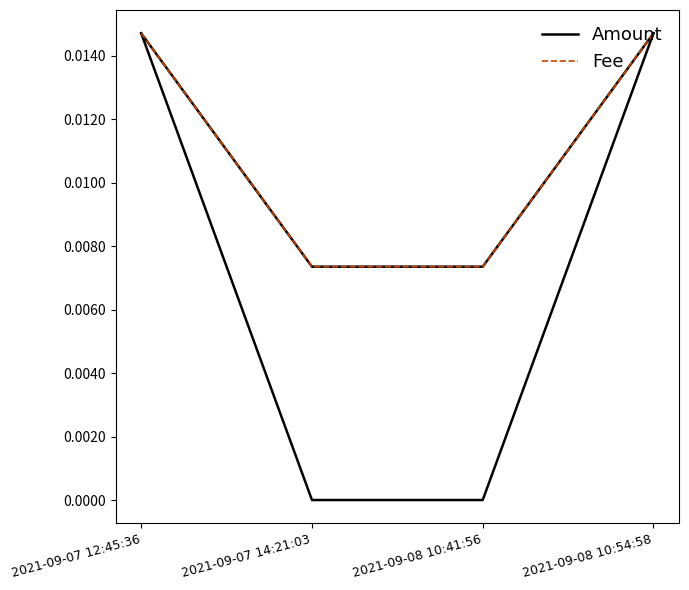

What position from the left is 2021-09-08 10:54:58?

4